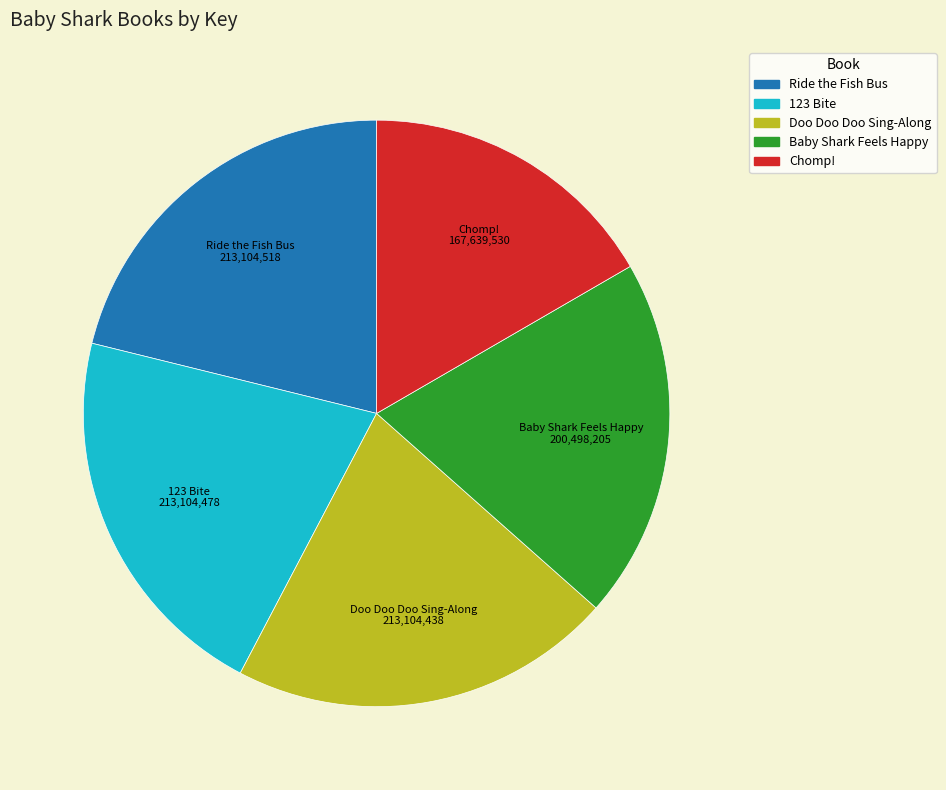

Is there a majority slice in this chart?

No